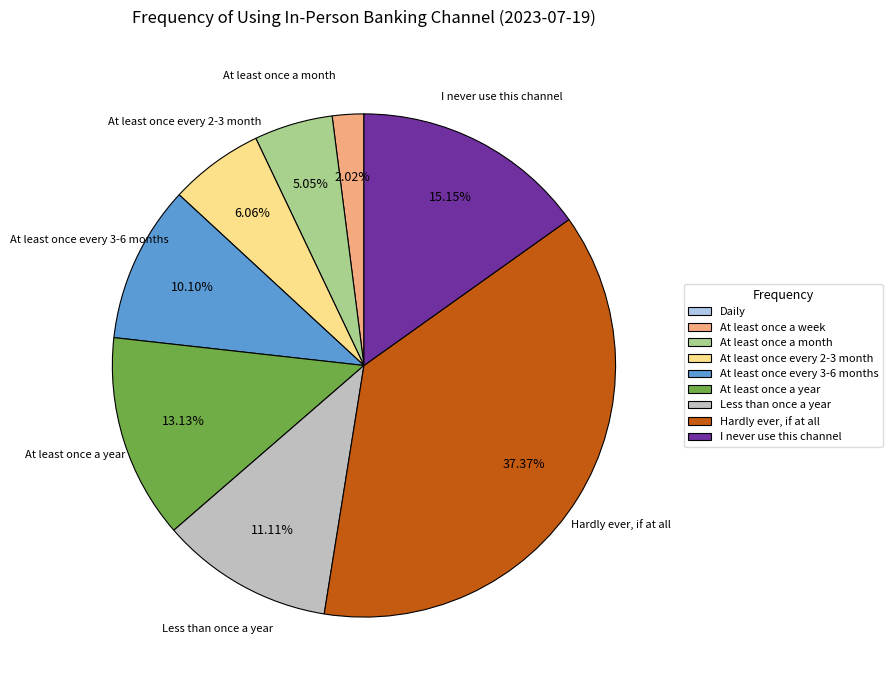

To the nearest percent, what portion does Hardly ever, if at all represent?

37%